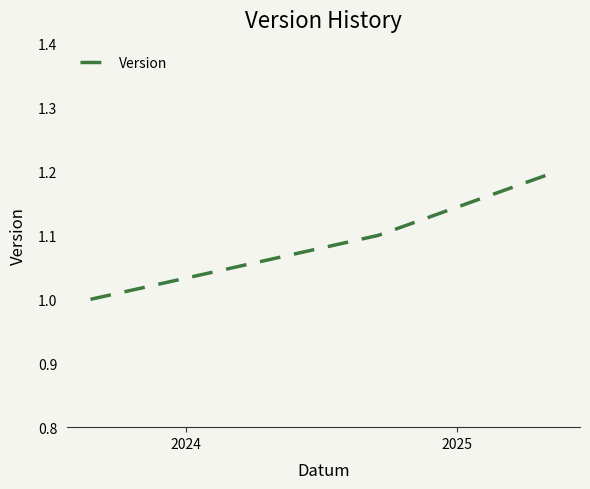

Does the chart display data point markers on the line(s)?

No